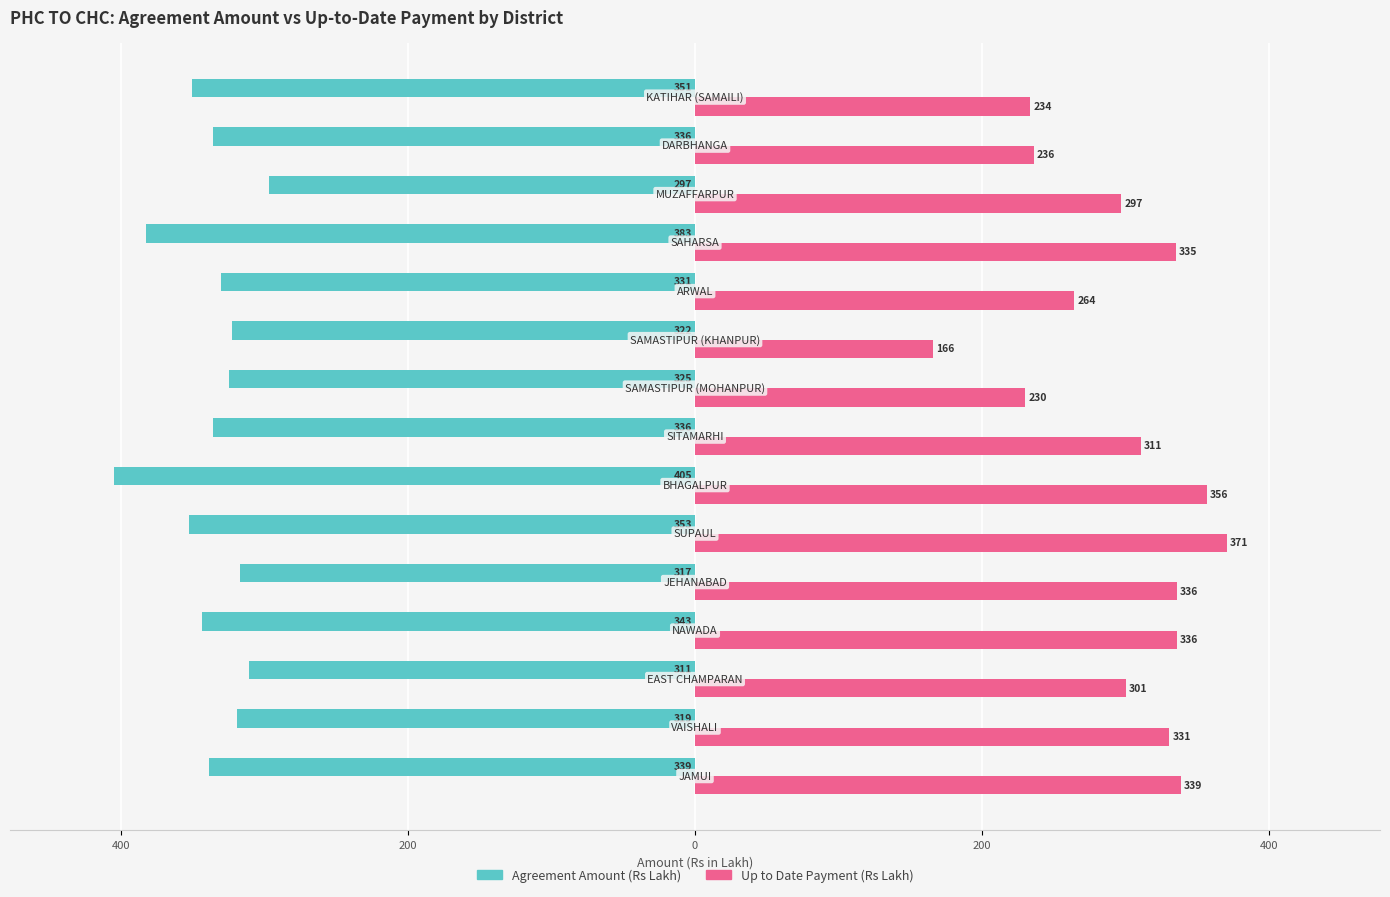

What are all the series names shown in the legend?

Agreement Amount (Rs Lakh), Up to Date Payment (Rs Lakh)